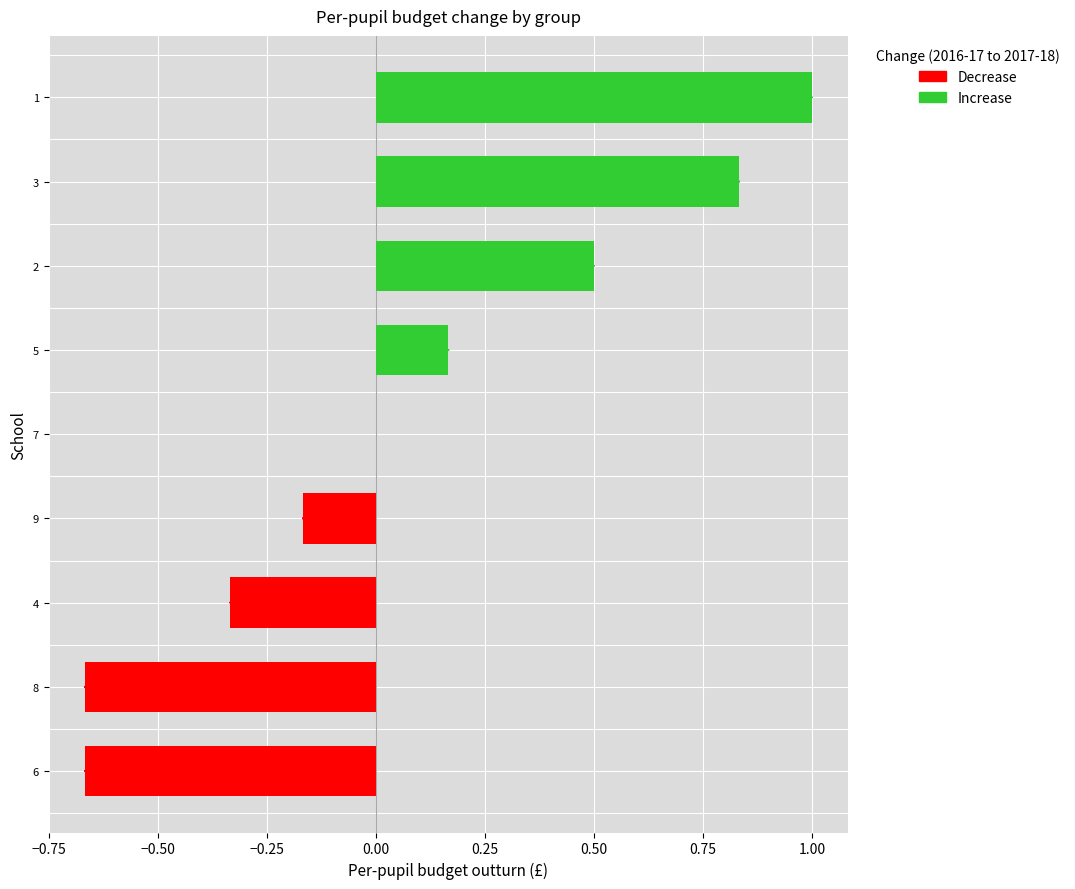

Between 1 and 2, which is larger?

1